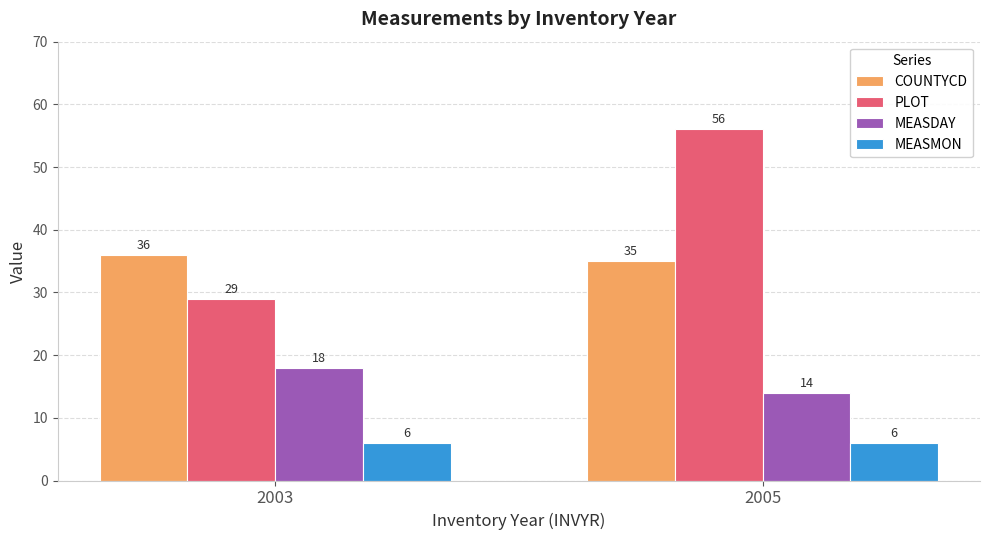

What is the lowest value of the COUNTYCD series?

35